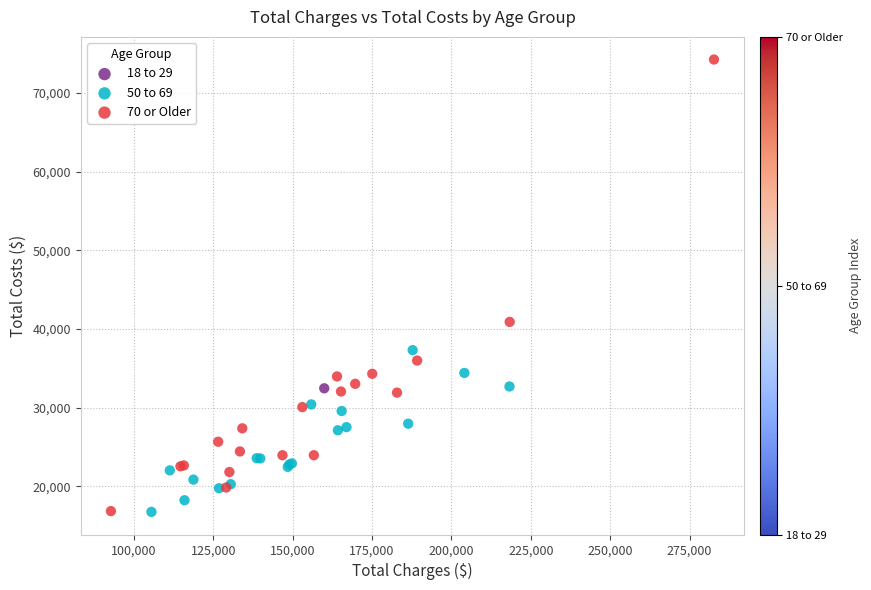

Which series contains the highest Y value?

70 or Older